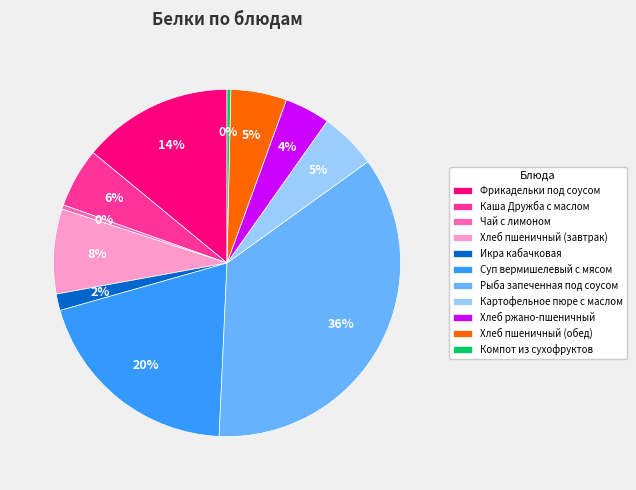

To the nearest percent, what is the difference between the Каша Дружба с маслом and Хлеб пшеничный (завтрак) slice percentages?

2%